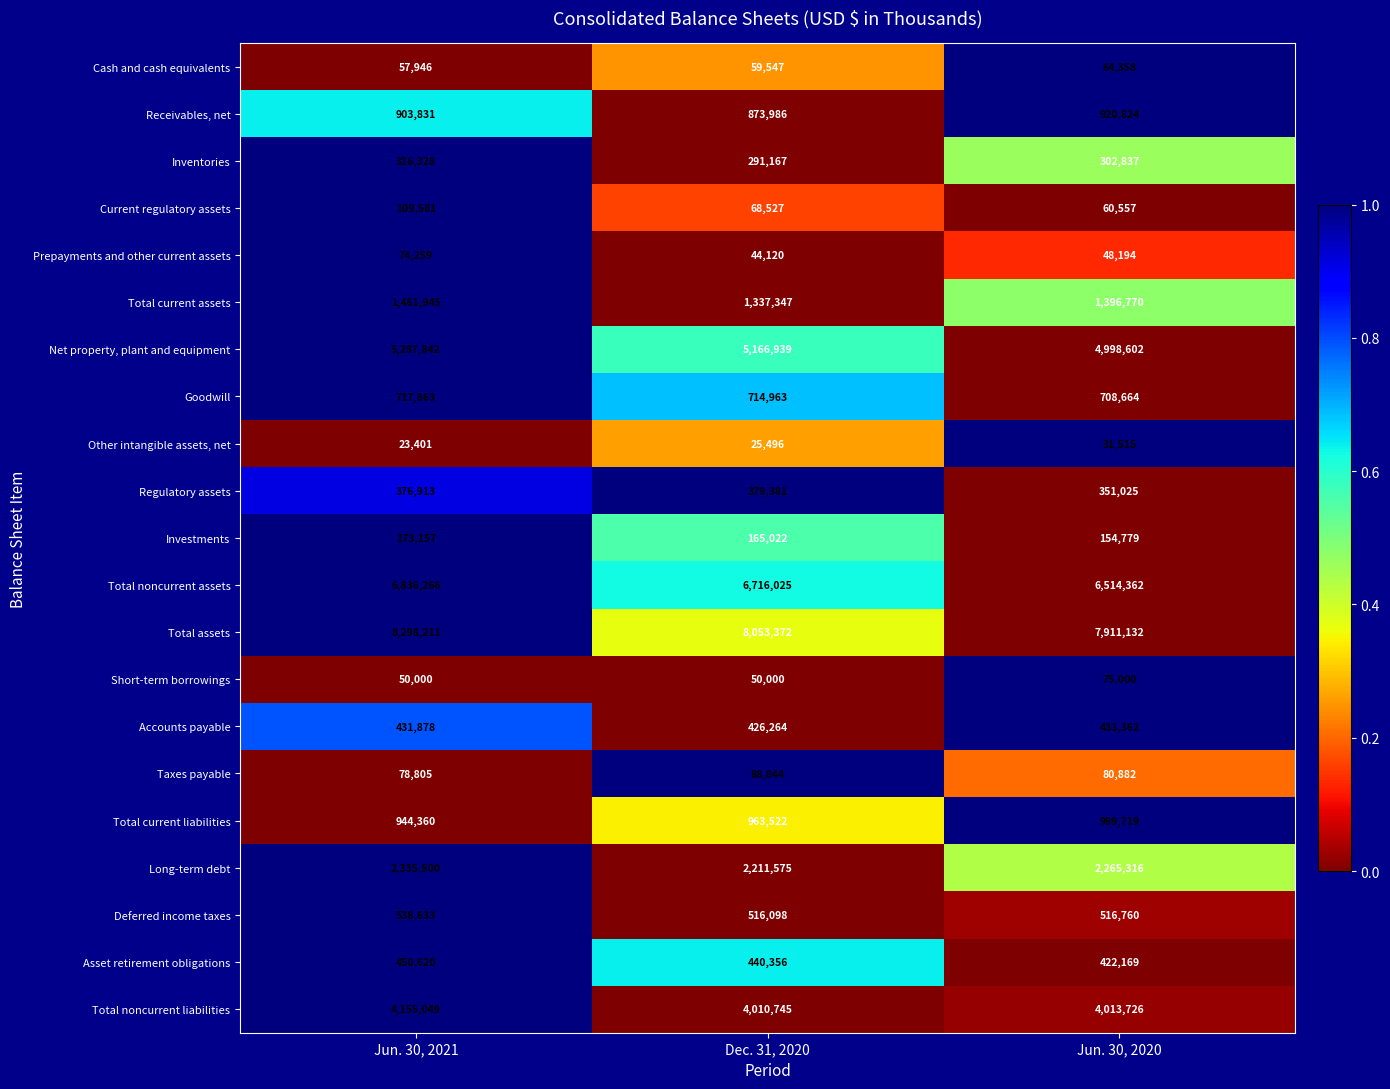

Which series has the largest total across all categories?

Total assets